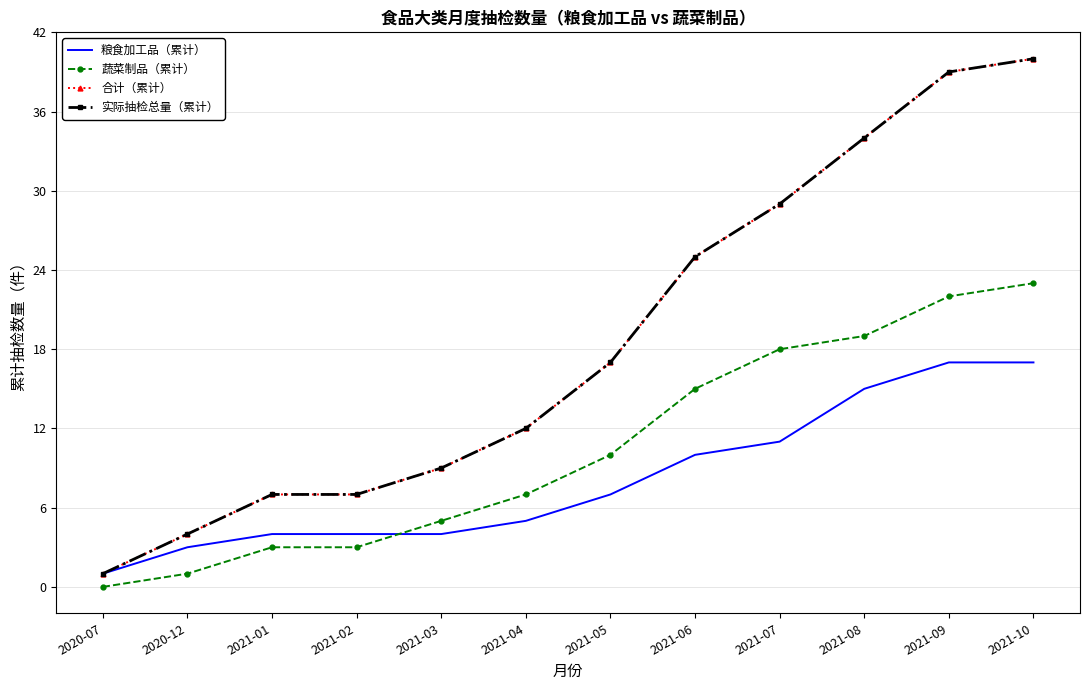

What is the value of the 蔬菜制品（累计） point at the 3rd from the left?

3